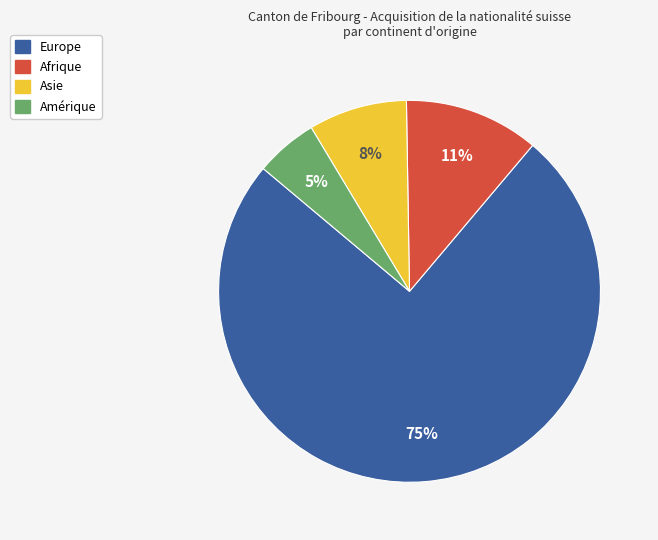

How many segments does this pie chart have?

4